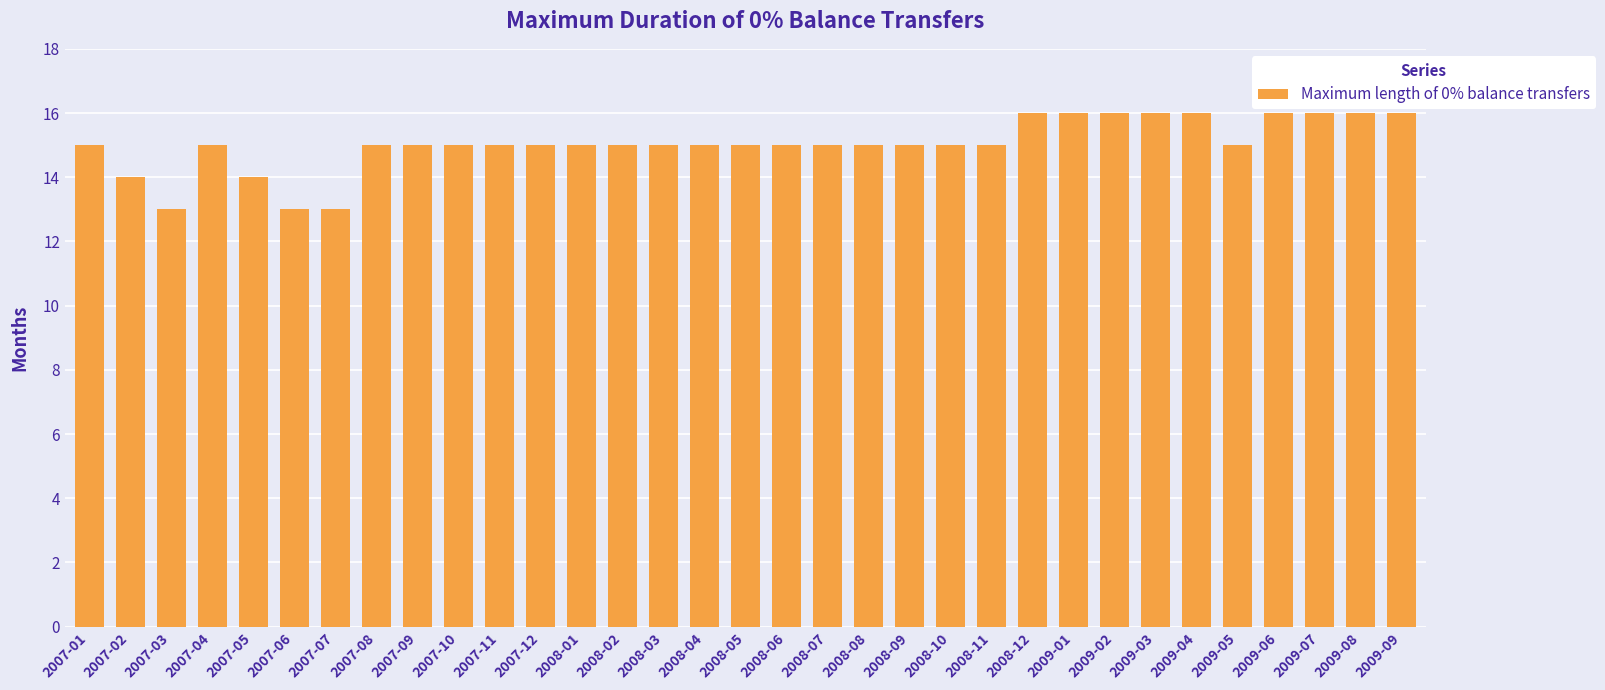

What is the difference between the values at 2008-07 and 2009-08?

1